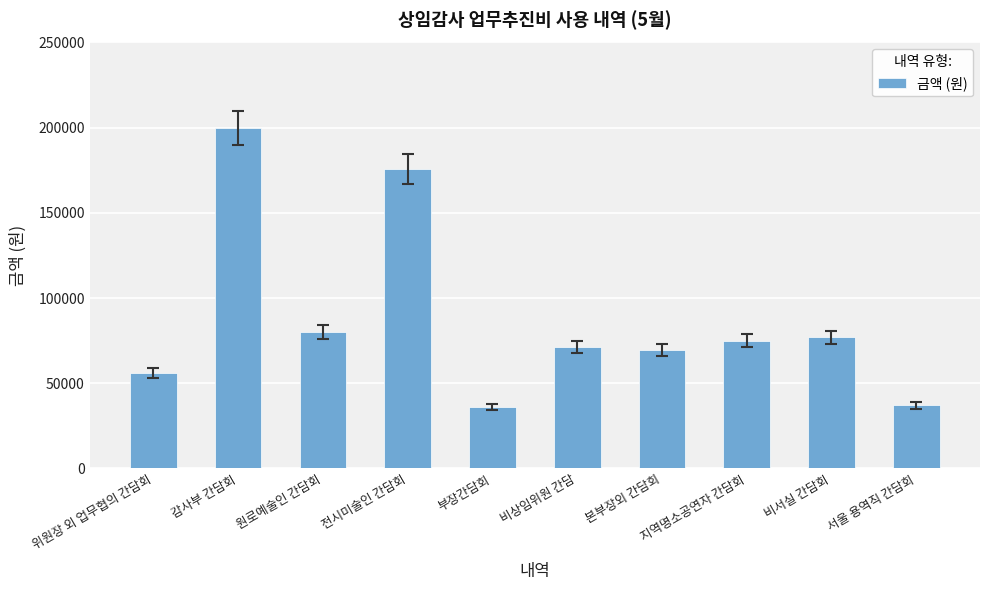

What is the average value?

87750